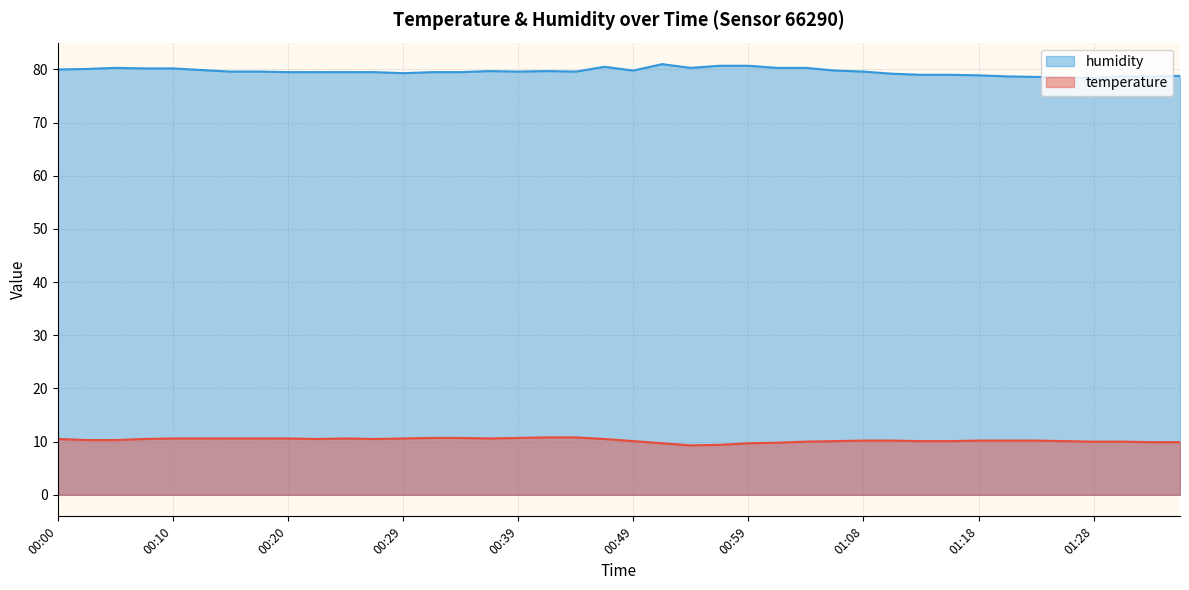

Reading left to right, transcribe all the data shown in this chart.

temperature: 00:00=10.5	00:03=10.3	00:05=10.3	00:08=10.5	00:10=10.6	00:12=10.6	00:15=10.6	00:17=10.6	00:20=10.6	00:22=10.5	00:25=10.6	00:27=10.5	00:29=10.6	00:32=10.7	00:34=10.7	00:37=10.6	00:39=10.7	00:42=10.8	00:44=10.8	00:46=10.5	00:49=10.1	00:51=9.7	00:54=9.3	00:56=9.4	00:59=9.7	01:01=9.8	01:03=10.0	01:06=10.1	01:08=10.2	01:11=10.2	01:13=10.1	01:16=10.1	01:18=10.2	01:21=10.2	01:23=10.2	01:26=10.1	01:28=10.0	01:31=10.0	01:33=9.9	01:36=9.9
humidity: 00:00=80.0	00:03=80.1	00:05=80.3	00:08=80.2	00:10=80.2	00:12=79.9	00:15=79.6	00:17=79.6	00:20=79.5	00:22=79.5	00:25=79.5	00:27=79.5	00:29=79.3	00:32=79.5	00:34=79.5	00:37=79.7	00:39=79.6	00:42=79.7	00:44=79.6	00:46=80.5	00:49=79.8	00:51=81.0	00:54=80.3	00:56=80.7	00:59=80.7	01:01=80.3	01:03=80.3	01:06=79.8	01:08=79.6	01:11=79.2	01:13=79.0	01:16=79.0	01:18=78.9	01:21=78.7	01:23=78.6	01:26=78.5	01:28=78.4	01:31=78.7	01:33=78.7	01:36=78.8